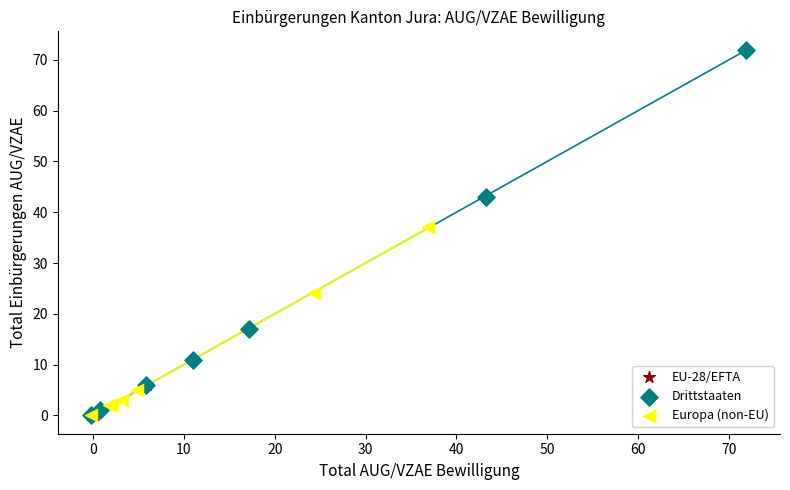

Which series has the largest Y range (max minus min)?

Drittstaaten